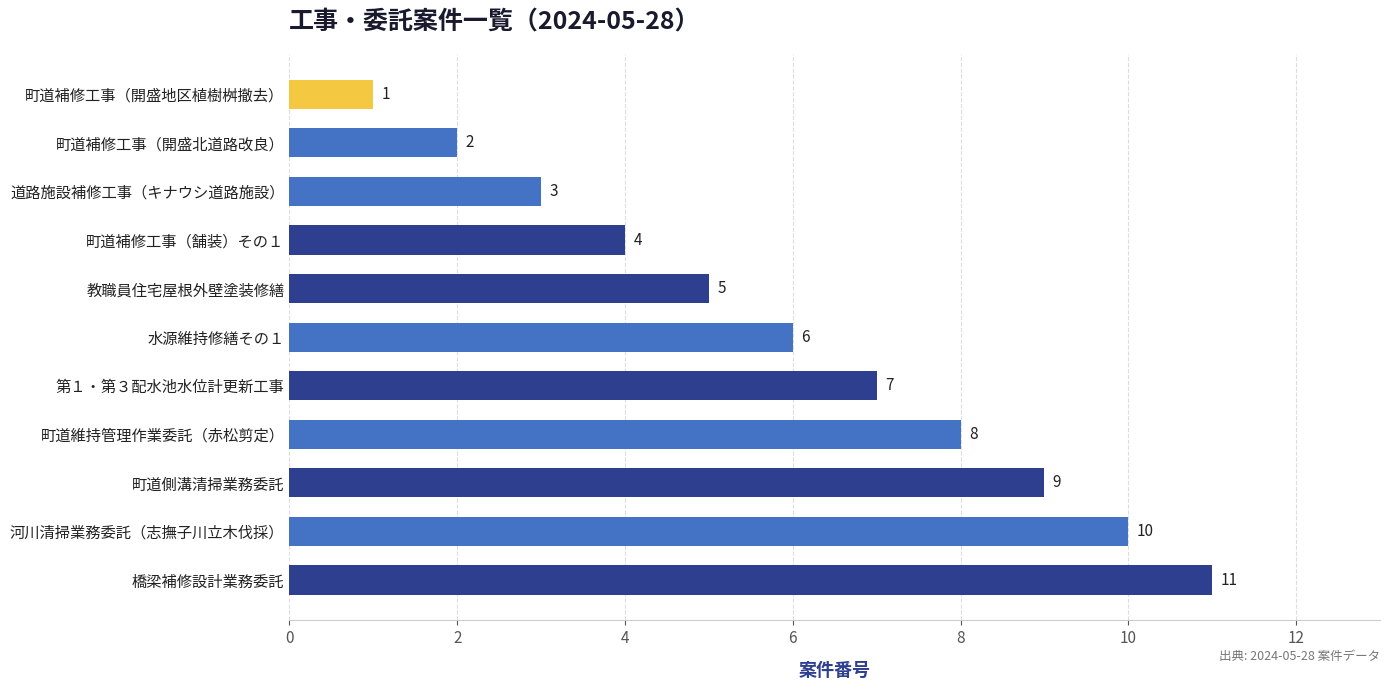

What is the difference between the second highest and second lowest values?

8